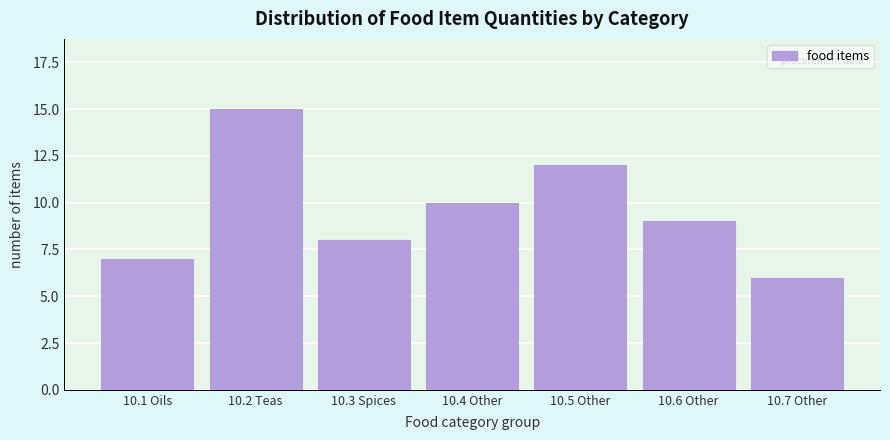

Reading left to right, list all the values displayed in this chart.

7	15	8	10	12	9	6